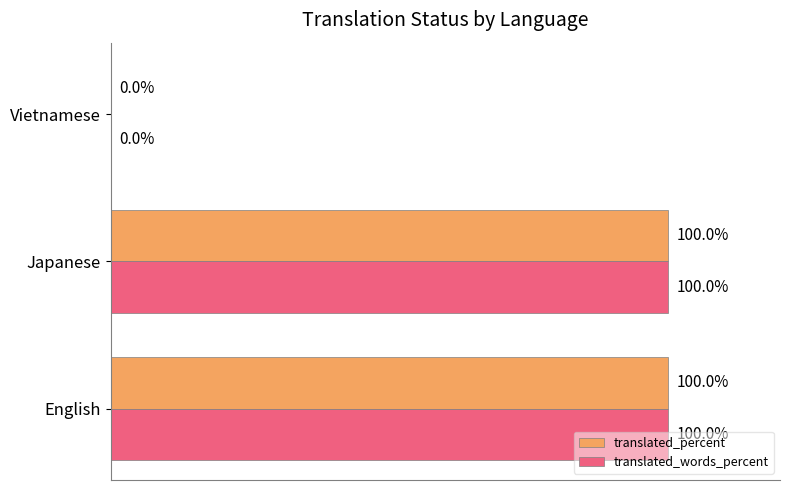

Is the value of translated_words_percent at English greater than the value of translated_percent at Vietnamese?

Yes